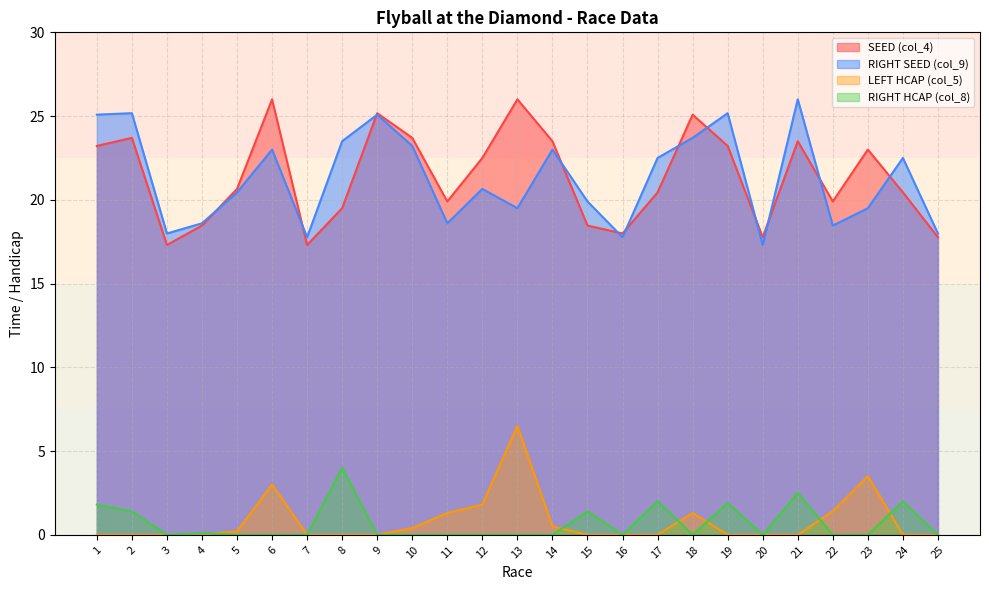

Reading right to left, transcribe all the data shown in this chart.

SEED (col_4): 25=17.8	24=20.4	23=23.0	22=19.9	21=23.5	20=17.8	19=23.2	18=25.1	17=20.4	16=18.0	15=18.5	14=23.5	13=26.0	12=22.5	11=19.9	10=23.7	9=25.2	8=19.5	7=17.3	6=26.0	5=20.7	4=18.5	3=17.3	2=23.7	1=23.2
RIGHT SEED (col_9): 25=18.0	24=22.5	23=19.5	22=18.5	21=26.0	20=17.3	19=25.2	18=23.7	17=22.5	16=17.8	15=19.9	14=23.0	13=19.5	12=20.7	11=18.6	10=23.2	9=25.1	8=23.5	7=17.8	6=23.0	5=20.4	4=18.6	3=18.0	2=25.2	1=25.1
LEFT HCAP (col_5): 25=0.0	24=0.0	23=3.5	22=1.4	21=0.0	20=0.0	19=0.0	18=1.3	17=0.0	16=0.0	15=0.0	14=0.5	13=6.5	12=1.8	11=1.3	10=0.4	9=0.0	8=0.0	7=0.0	6=3.0	5=0.2	4=0.0	3=0.0	2=0.0	1=0.0
RIGHT HCAP (col_8): 25=0.0	24=2.0	23=0.0	22=0.0	21=2.5	20=0.0	19=1.9	18=0.0	17=2.0	16=0.0	15=1.4	14=0.0	13=0.0	12=0.0	11=0.0	10=0.0	9=0.0	8=4.0	7=0.0	6=0.0	5=0.0	4=0.1	3=0.0	2=1.4	1=1.8